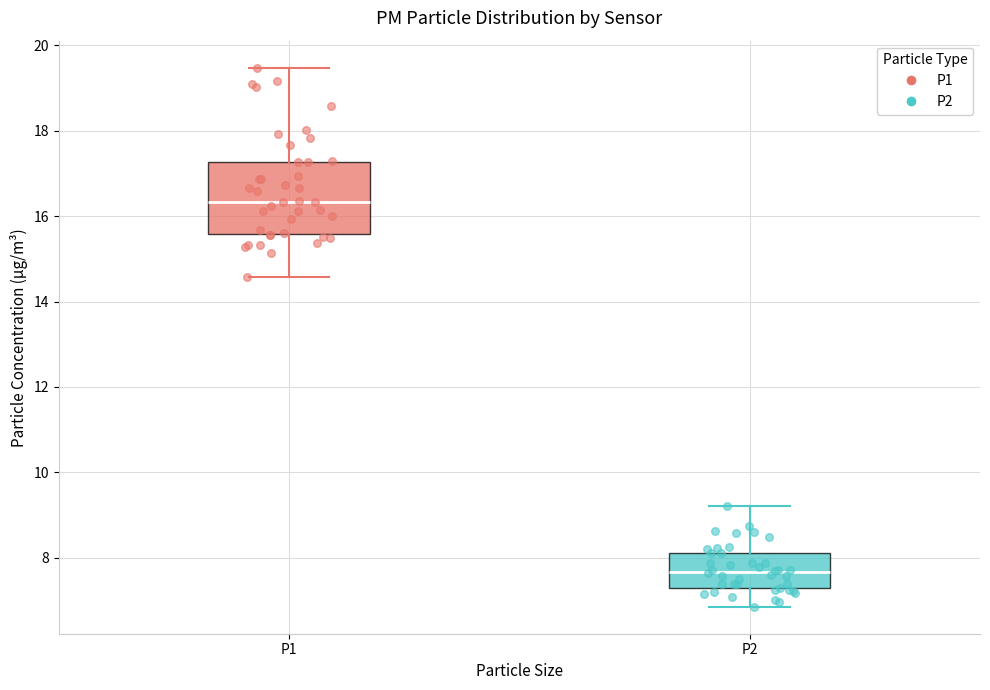

Comparing the boxes themselves (not the whiskers), which one is the tallest?

P1